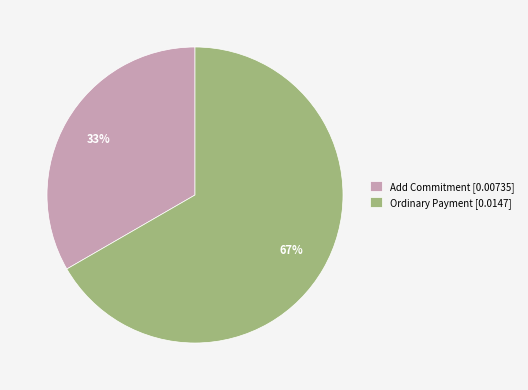

What is the smallest slice in the pie chart?

Add Commitment